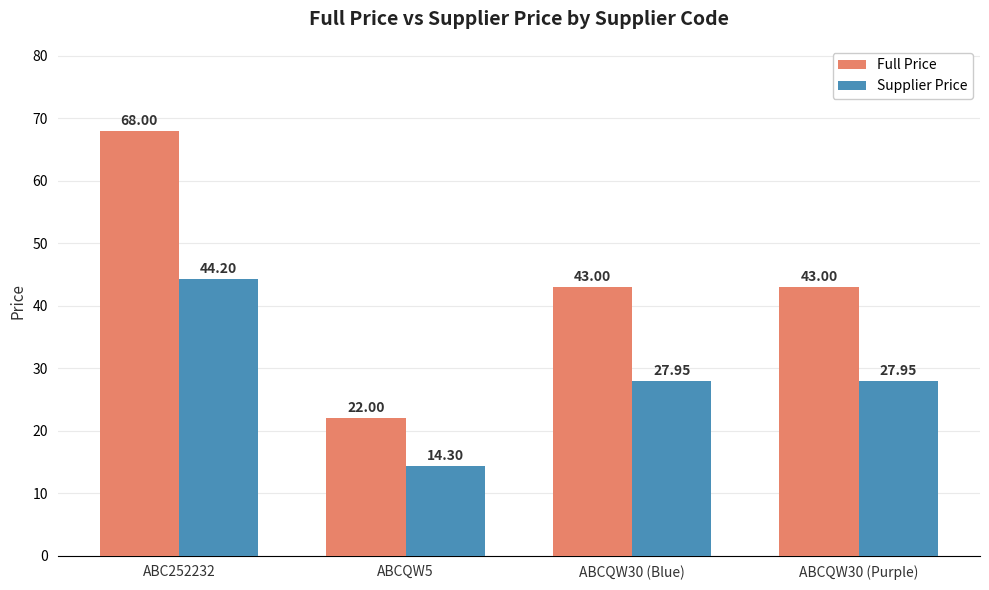

What is the sum of all Supplier Price values?

114.4